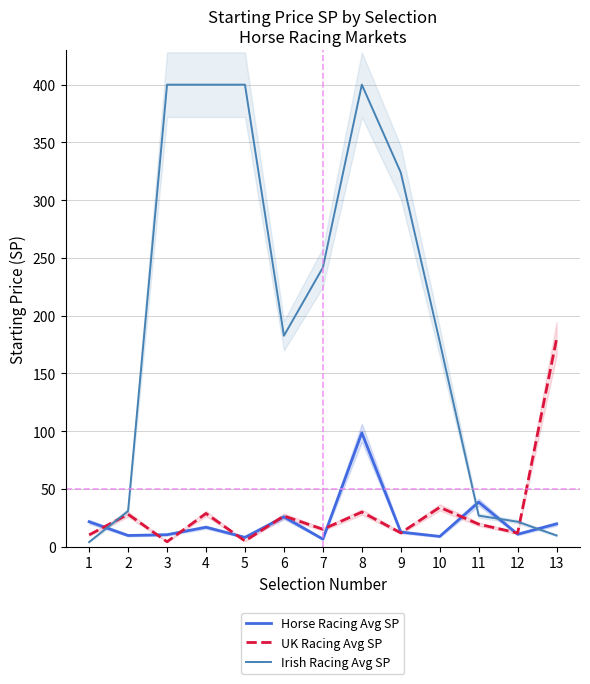

Count the number of data series in this chart.

3